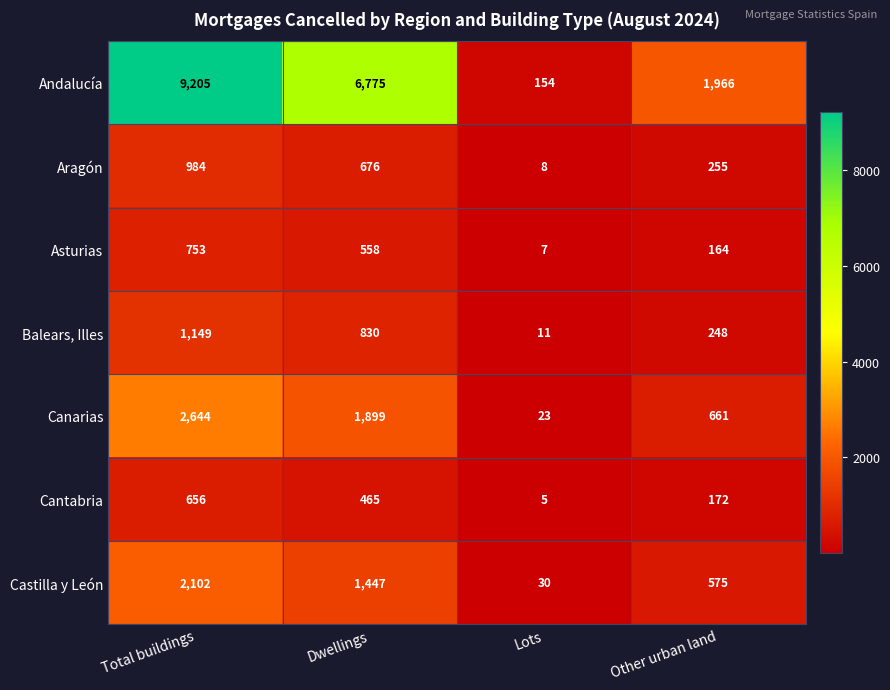

What is the maximum value shown in the chart?

9205